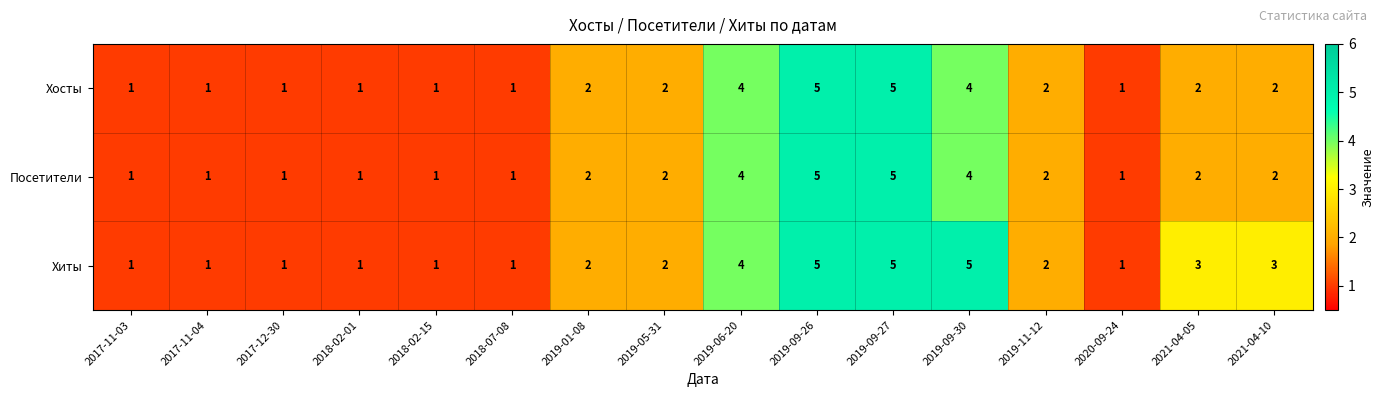

The value of Хиты at 2021-04-05 is 1. True or false?

False